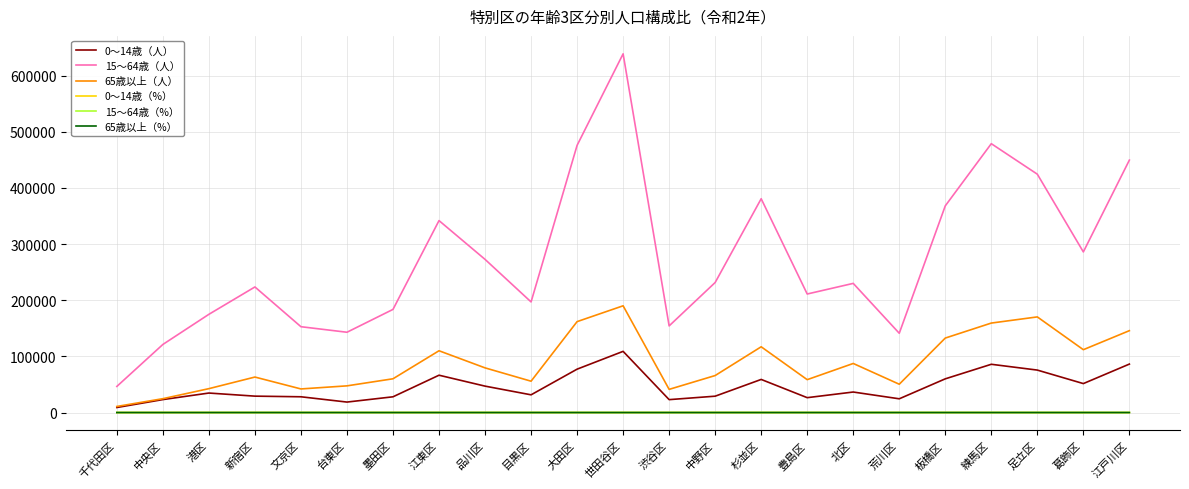

At which category is the sum across all series the highest?

世田谷区